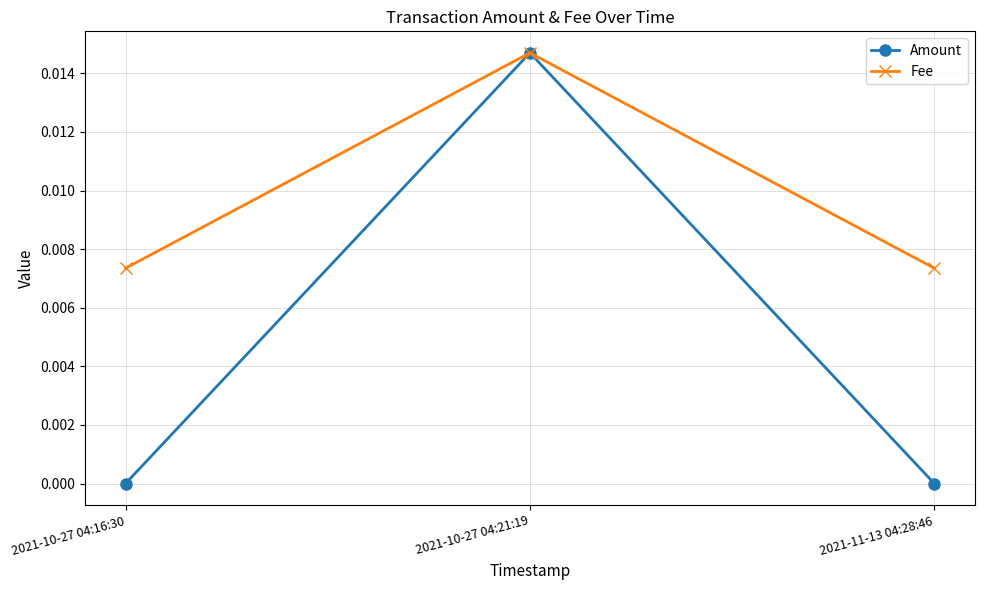

Is it true that Fee equals 0.0 at 2021-11-13 04:28:46?

True